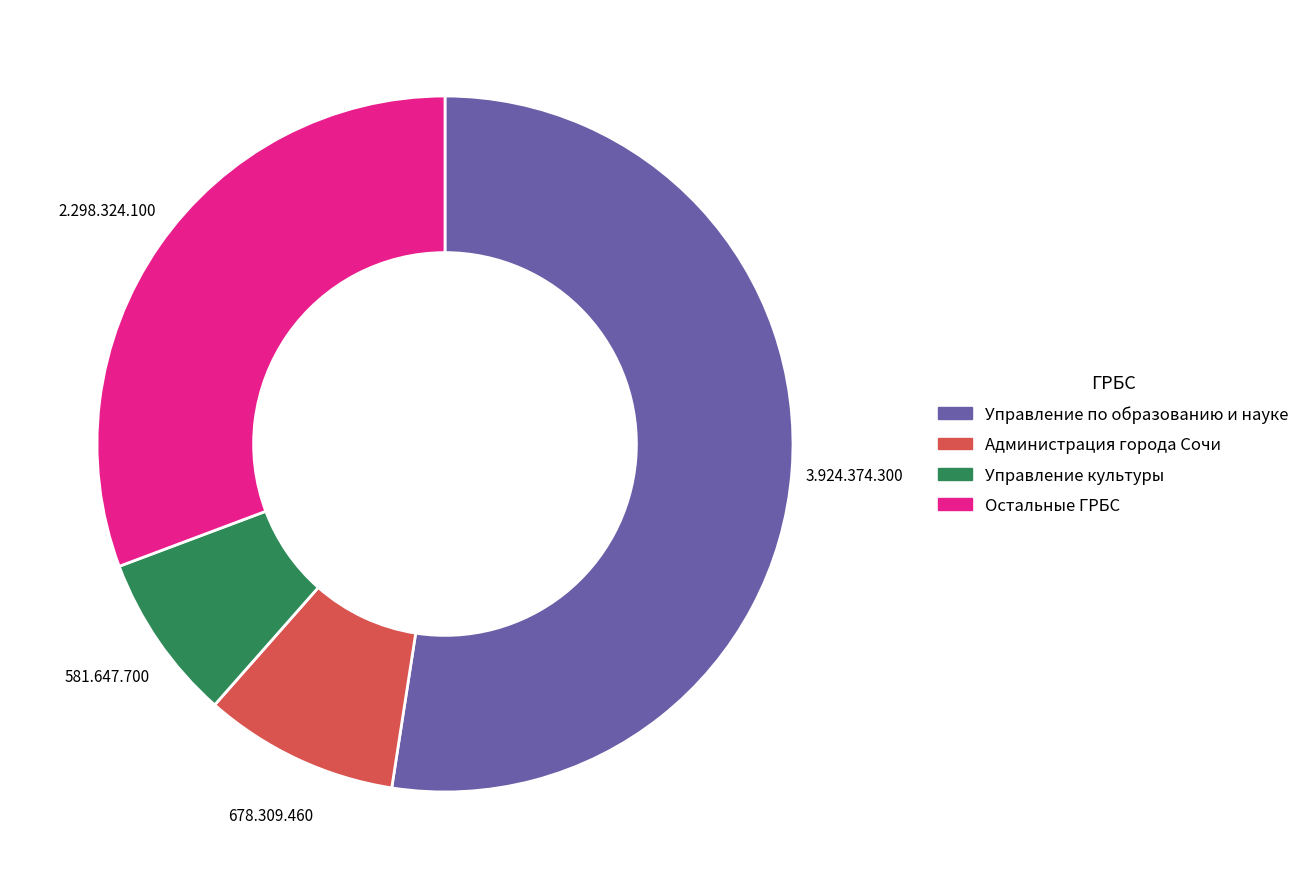

What is the majority slice?

Управление по образованию и науке